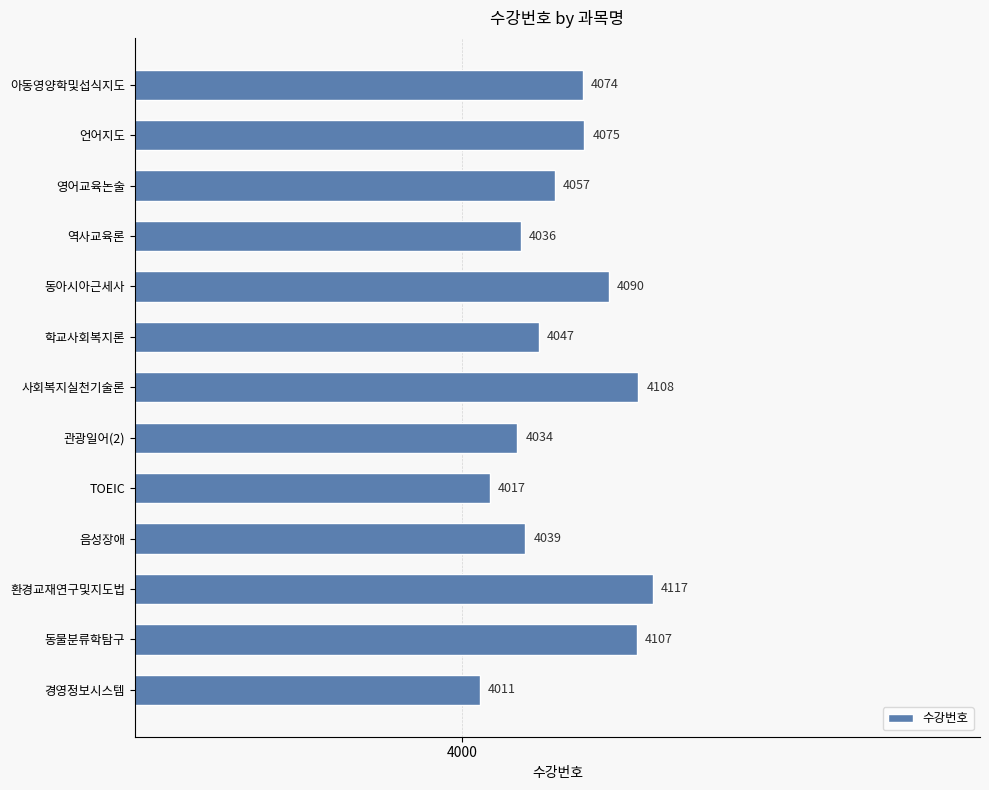

List the labels in order of value, smallest first.

경영정보시스템, TOEIC, 관광일어(2), 역사교육론, 음성장애, 학교사회복지론, 영어교육논술, 아동영양학및섭식지도, 언어지도, 동아시아근세사, 동물분류학탐구, 사회복지실천기술론, 환경교재연구및지도법